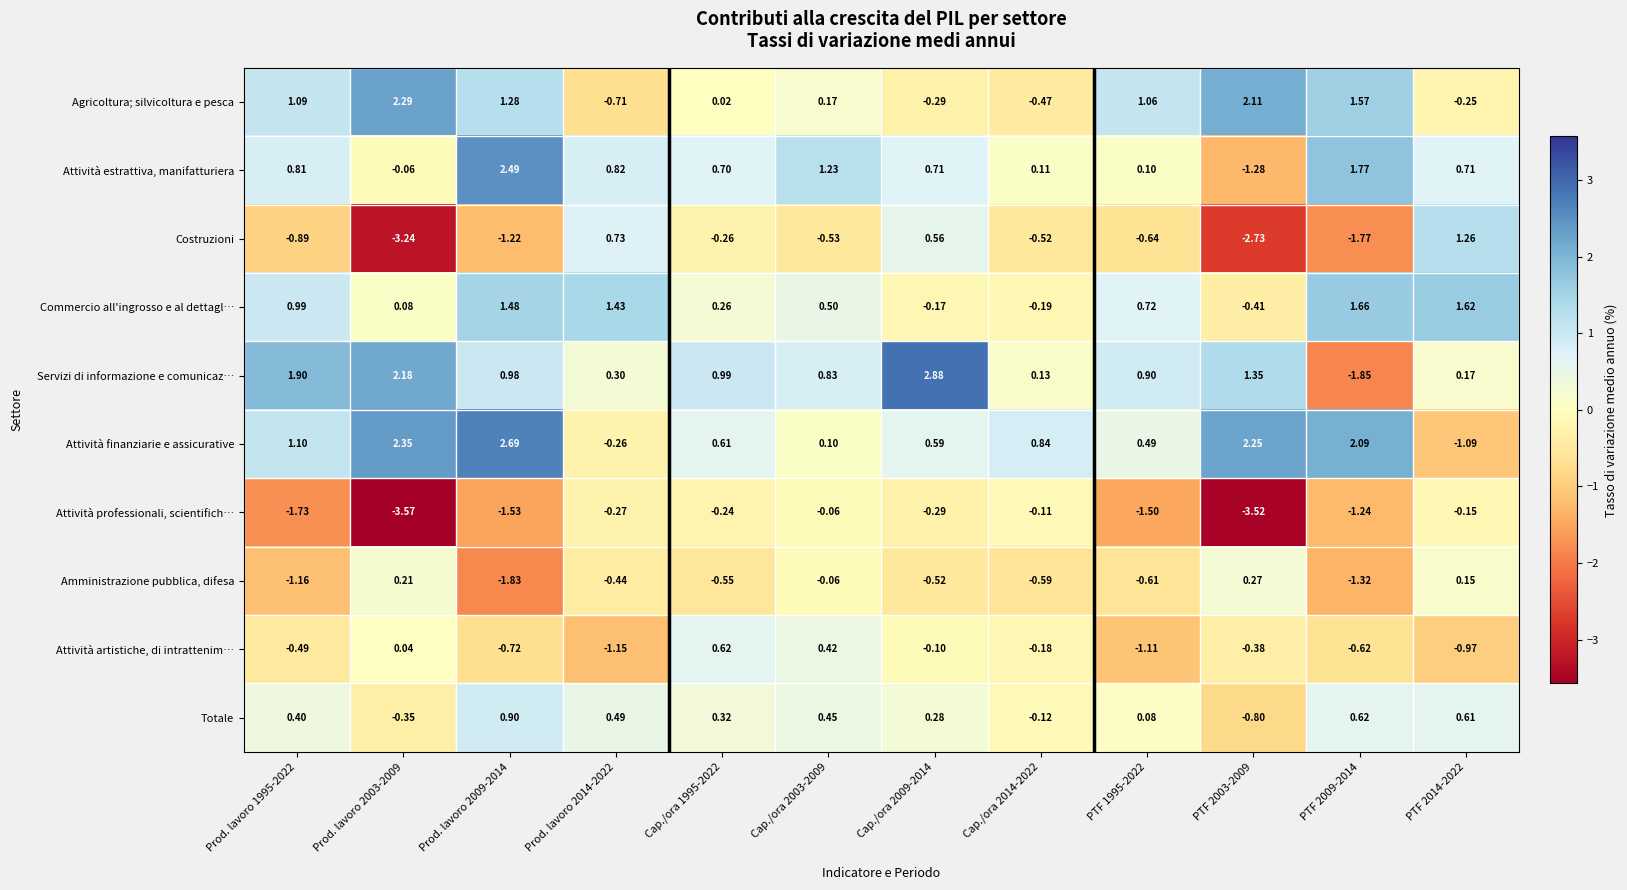

Is the value of Servizi di informazione e comunicaz… at Cap./ora 2014-2022 greater than the value of Attività professionali, scientifich… at Prod. lavoro 2003-2009?

Yes